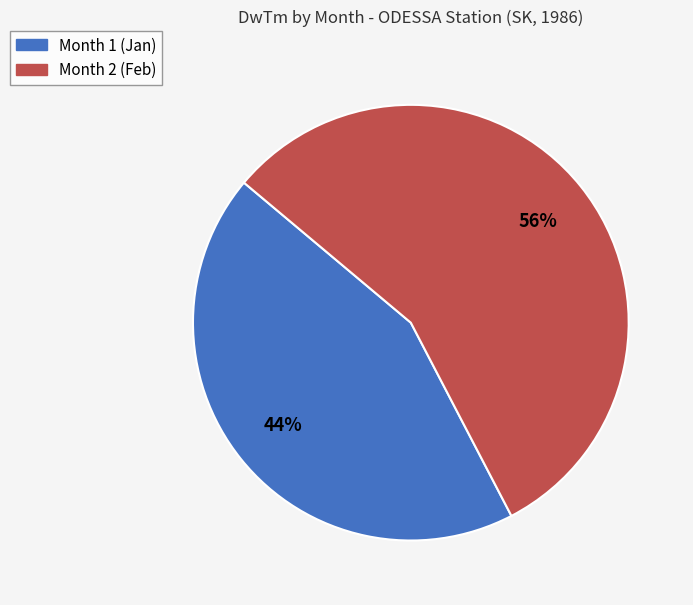

What is the smallest slice in the pie chart?

Month 1